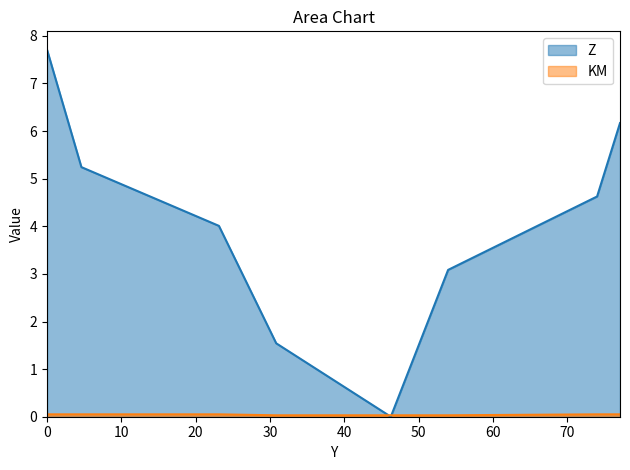

How many lines are shown in the chart?

2